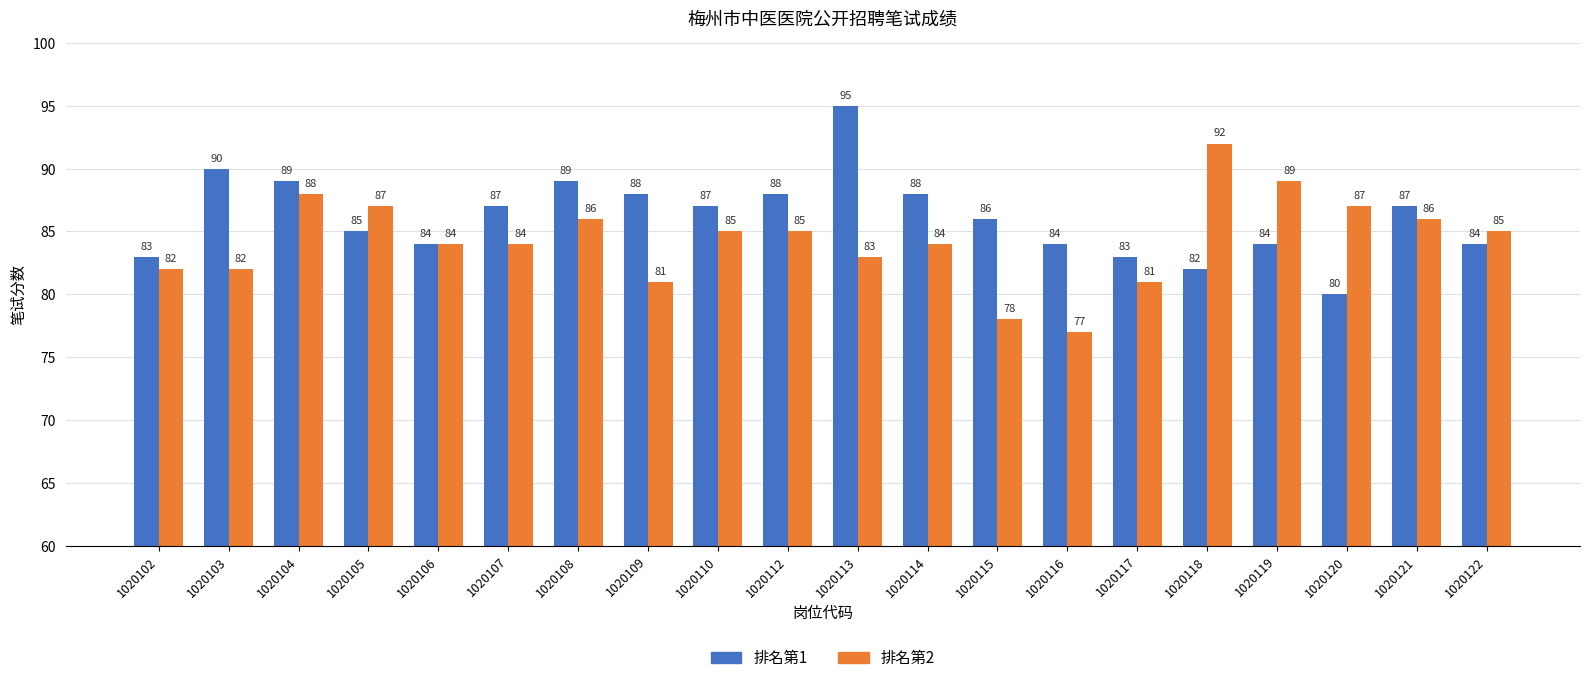

At which category is the sum across all series the highest?

1020113